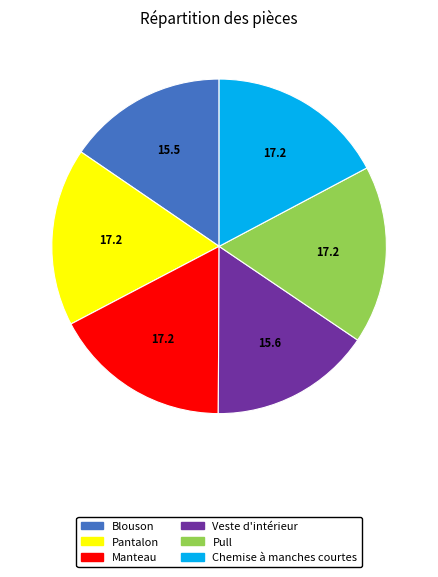

Does any single category account for the majority?

No